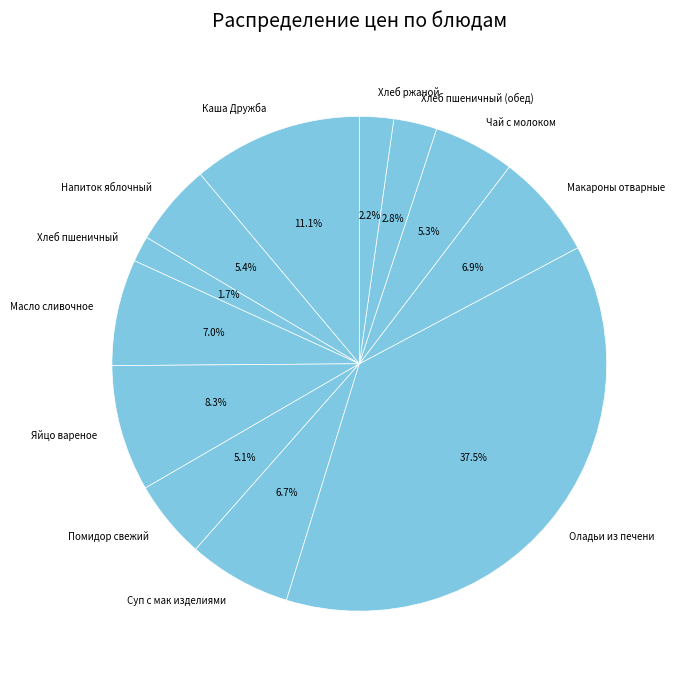

What percentage is the Хлеб пшеничный (обед) slice, to the nearest percent?

3%